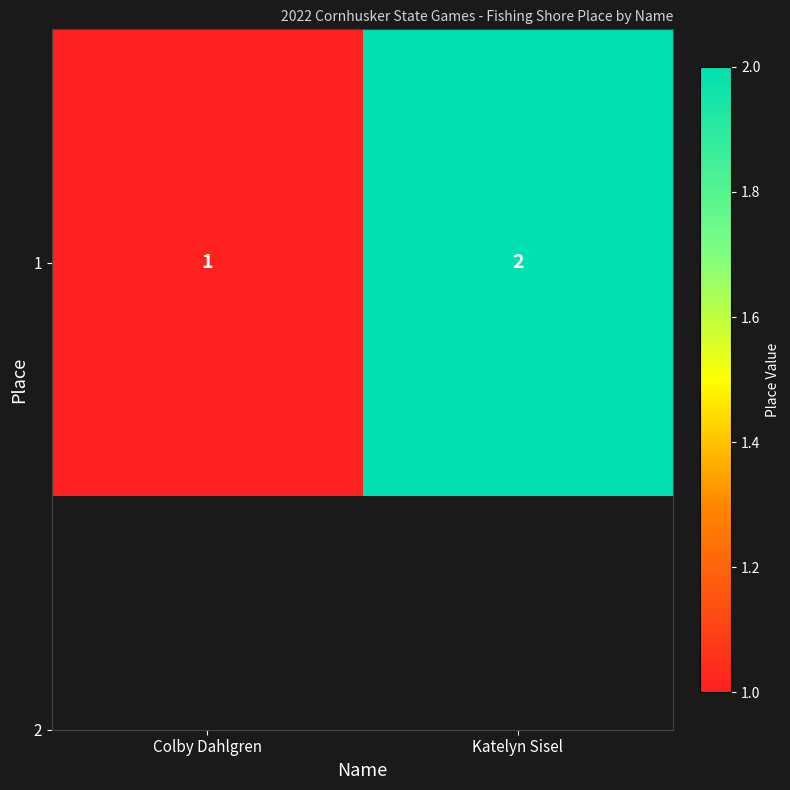

Which has a higher value, Colby Dahlgren or Katelyn Sisel?

Katelyn Sisel